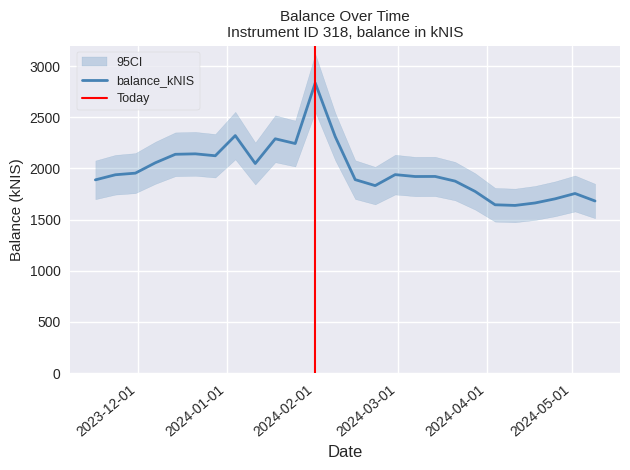

What is the sum of the values at 2024-05-02 and 2023-11-16?

3642.2